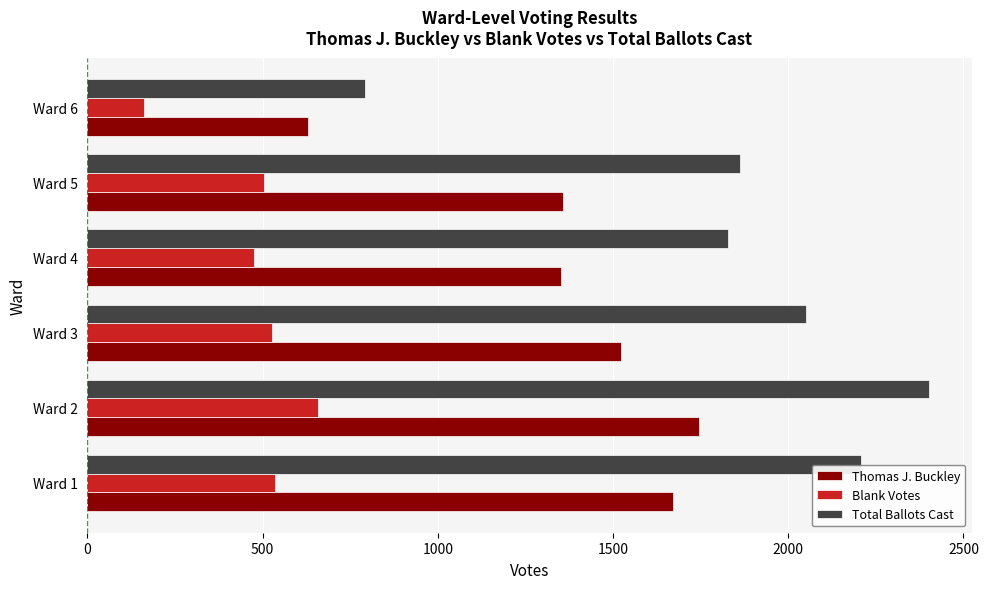

At how many categories does at least one series exceed 1031?

5